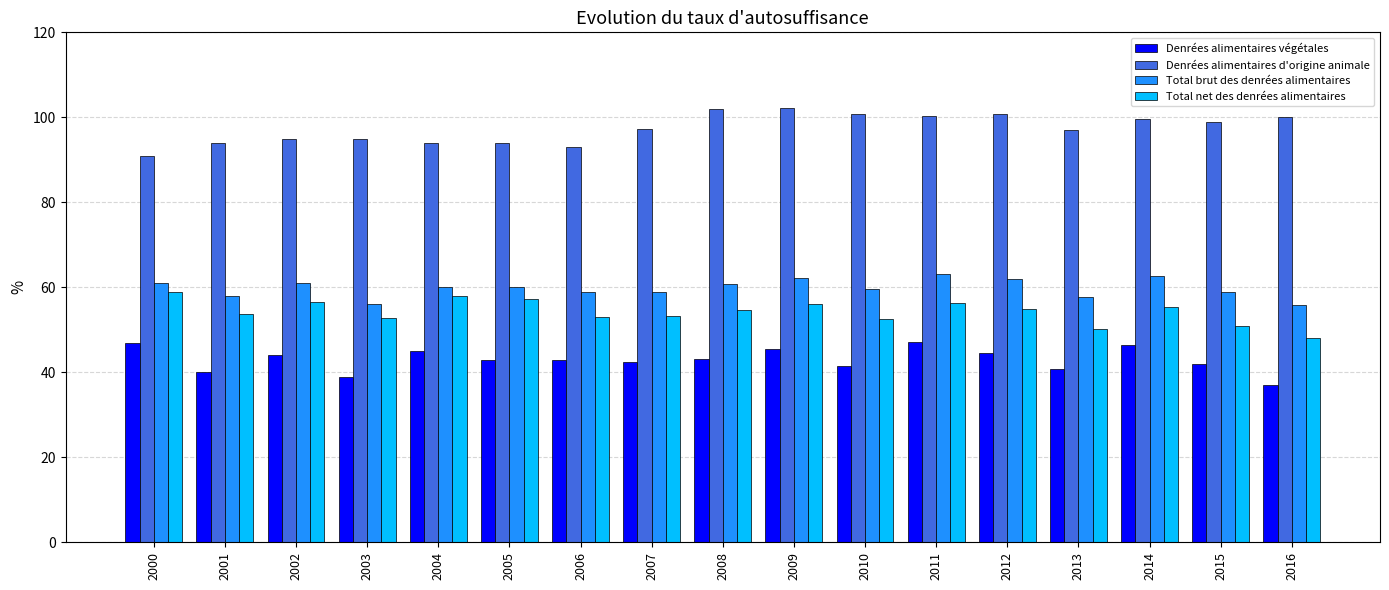

At 2008, list the series in order from largest to smallest.

Denrées alimentaires d'origine animale, Total brut des denrées alimentaires, Total net des denrées alimentaires, Denrées alimentaires végétales